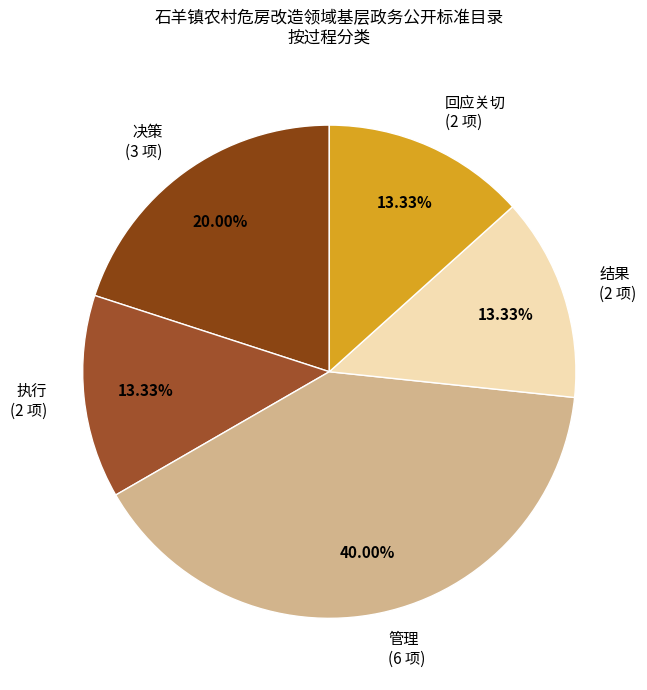

True or false: 管理 accounts for 40% of the total.

True